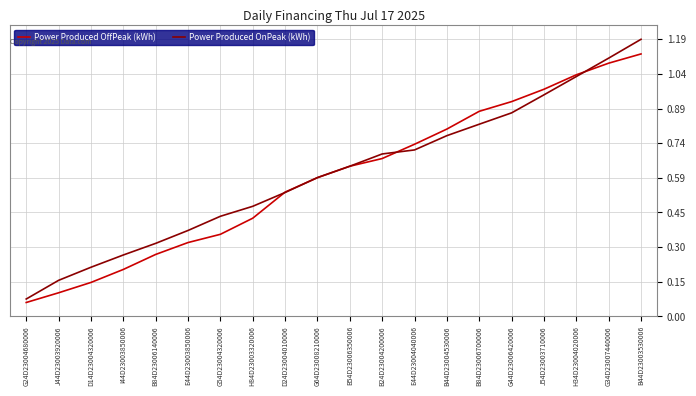

Which series has the largest total across all categories?

Power Produced OnPeak (kWh)